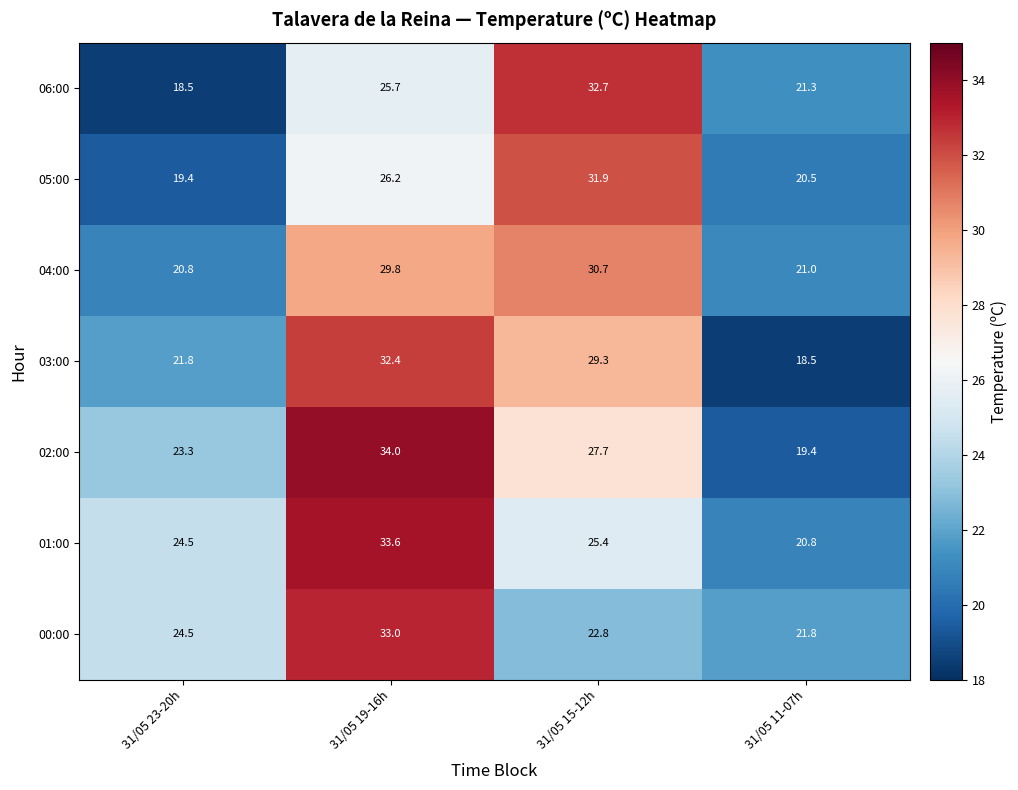

Rank the categories by 06:00 value from highest to lowest.

31/05 15-12h, 31/05 19-16h, 31/05 11-07h, 31/05 23-20h